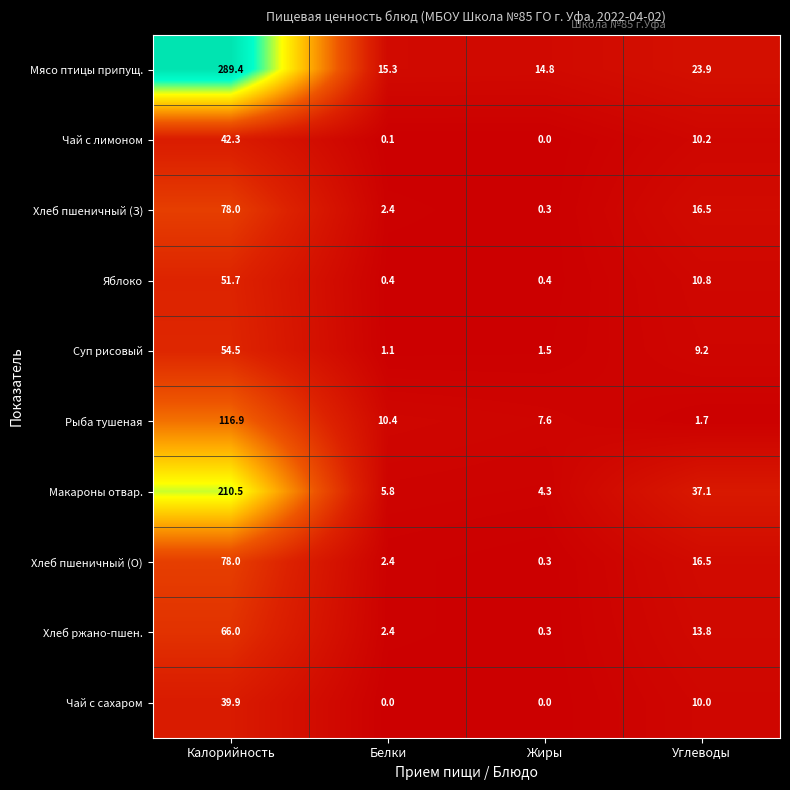

What is the difference between the highest and lowest values at Калорийность?

249.5